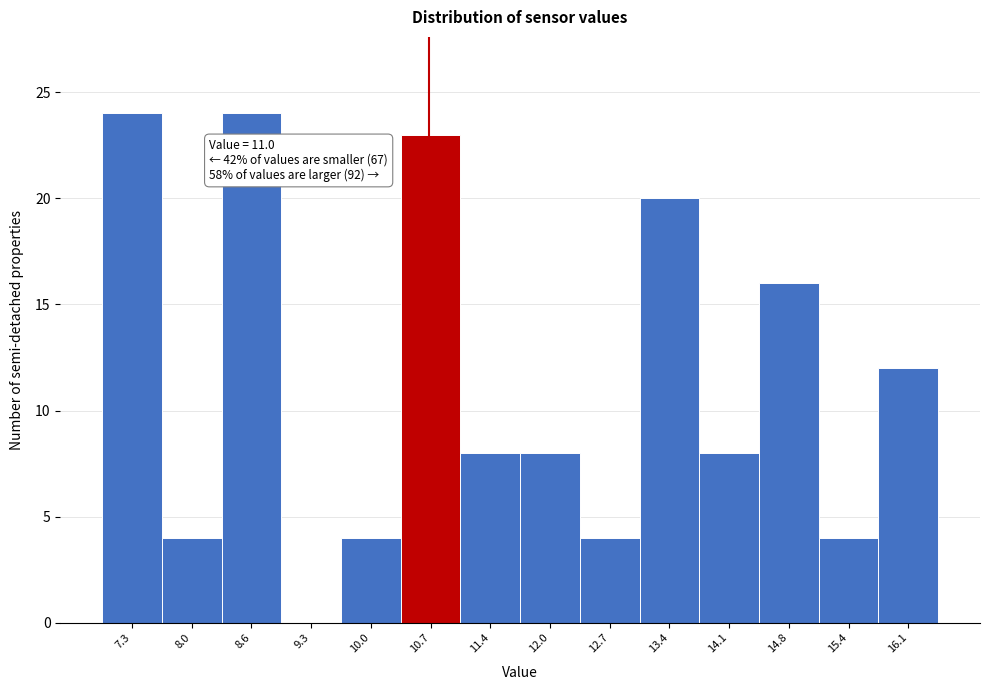

Reading left to right, transcribe all the data shown in this chart.

7.3=24	8.0=4	8.6=24	9.3=0	10.0=4	10.7=23	11.4=8	12.0=8	12.7=4	13.4=20	14.1=8	14.8=16	15.4=4	16.1=12